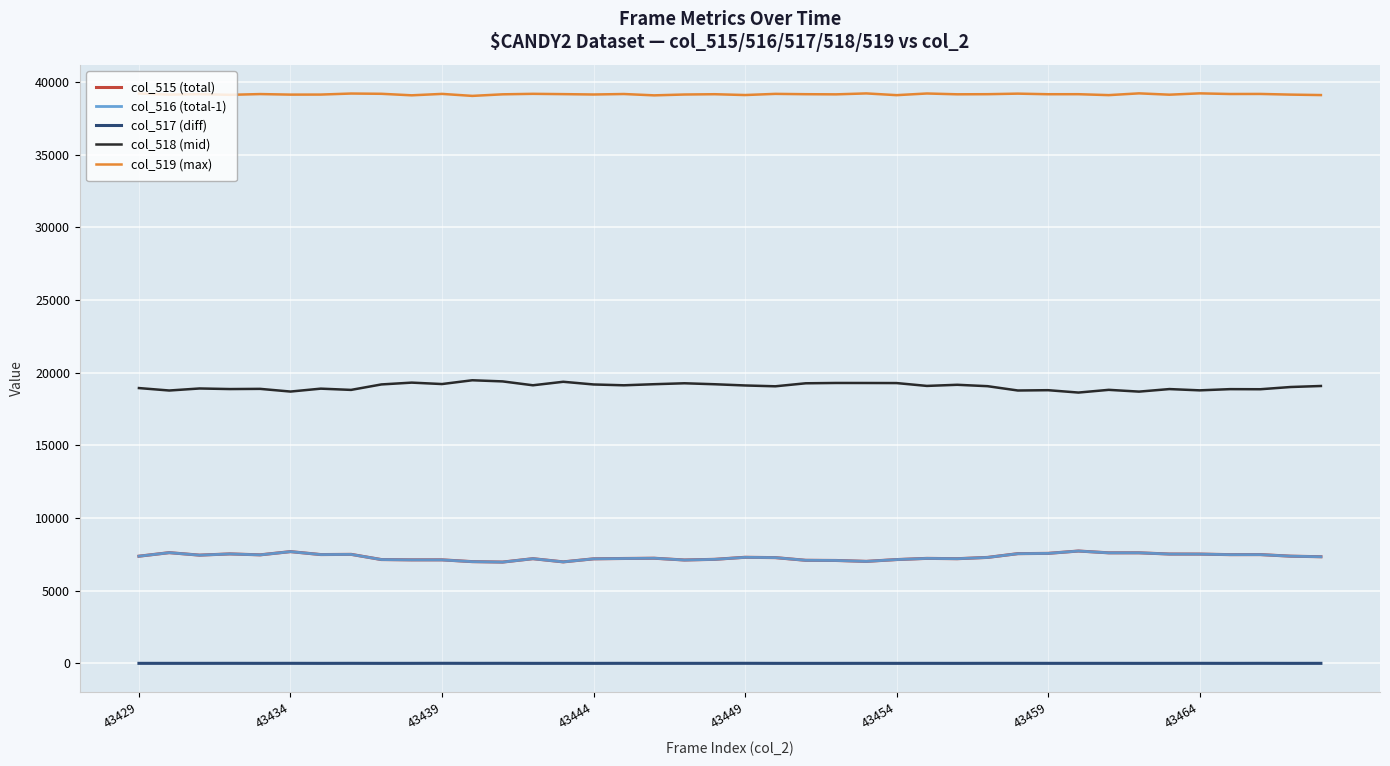

True or false: col_517 (diff) and col_519 (max) cross at least once.

False